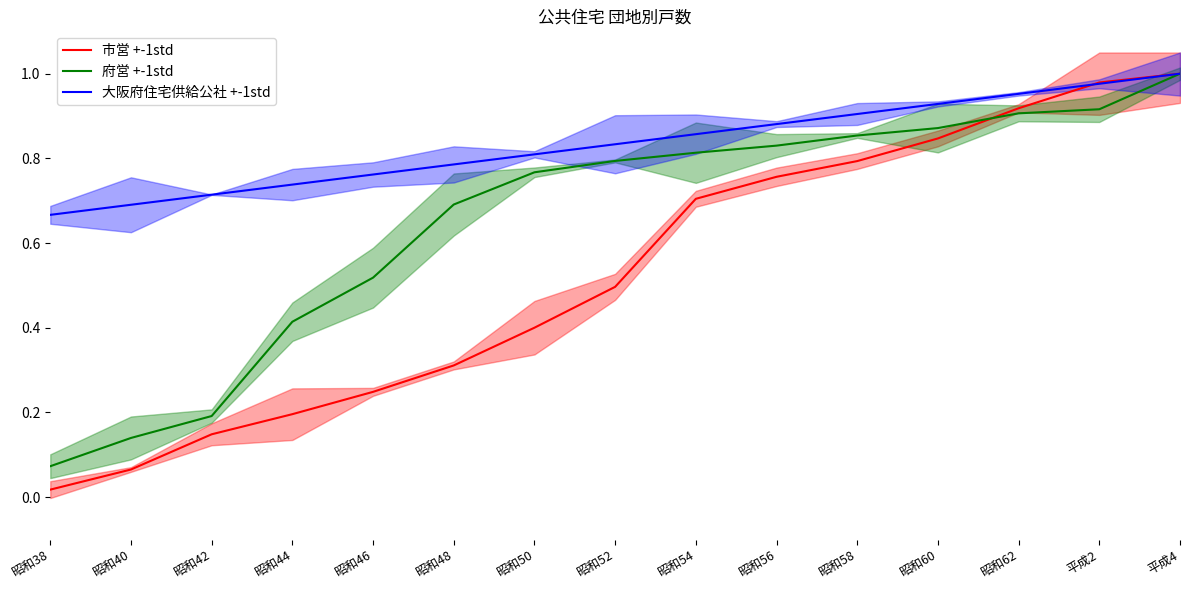

How many intersections are there between 大阪府住宅供給公社 +-1std and 市営 +-1std?

1